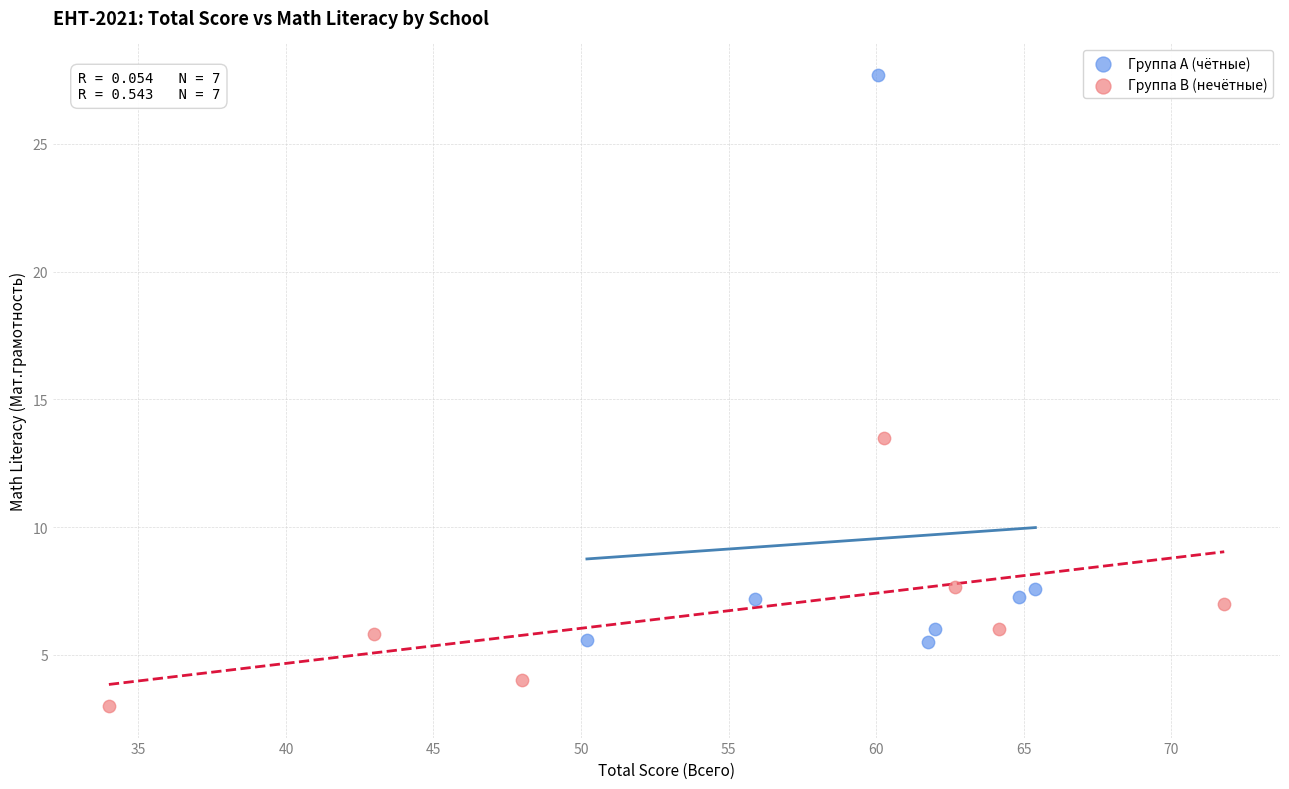

Which series reaches the maximum Y coordinate?

Группа A (чётные)